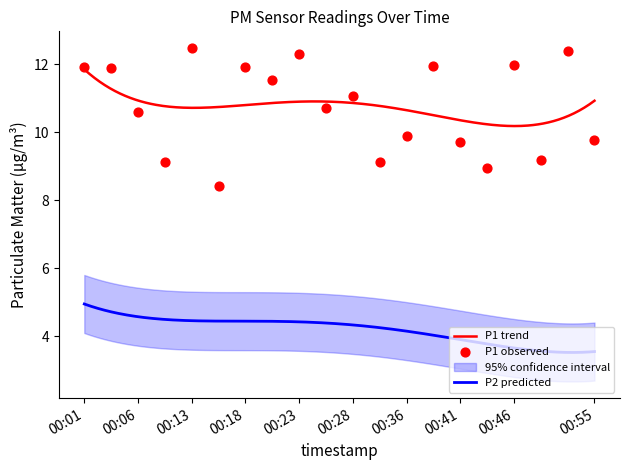

What is the change in value from 00:38 to 00:53?

+0.5